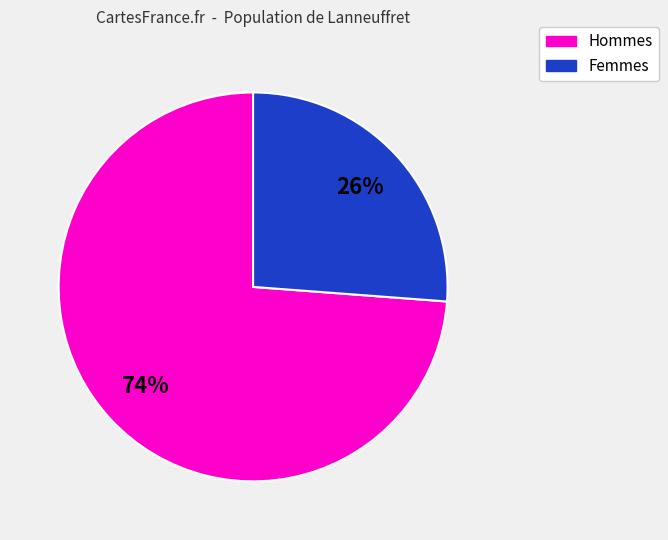

To the nearest percent, what is the difference between the largest and smallest slice percentages?

48%